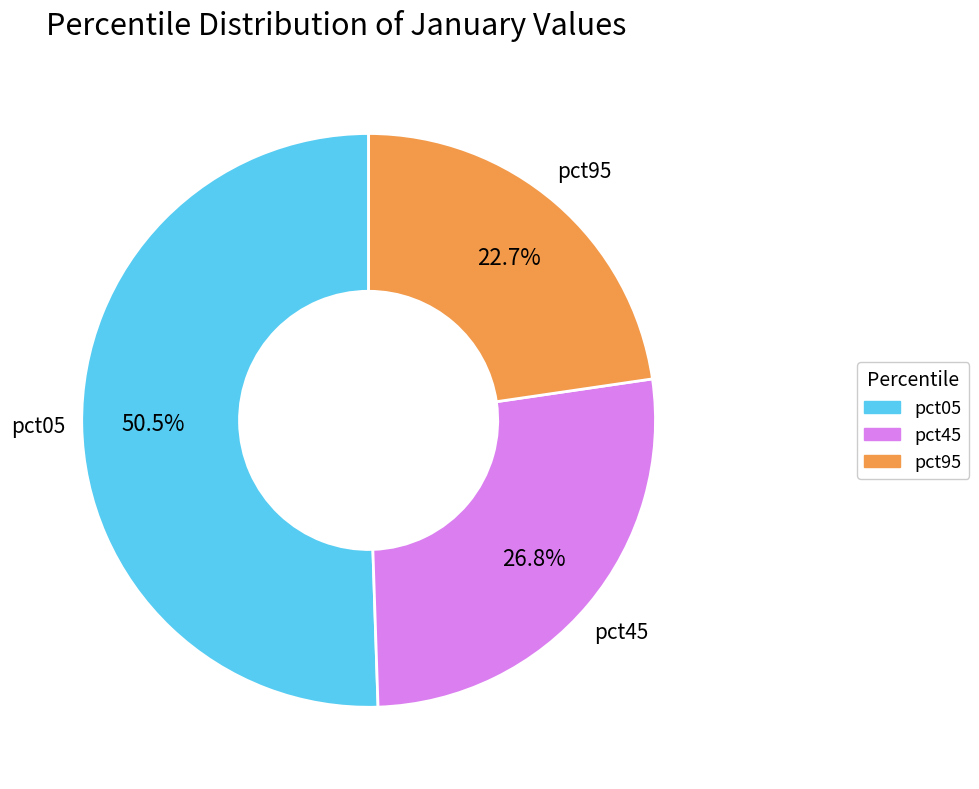

What percentage is NOT represented by pct45?

73.2%